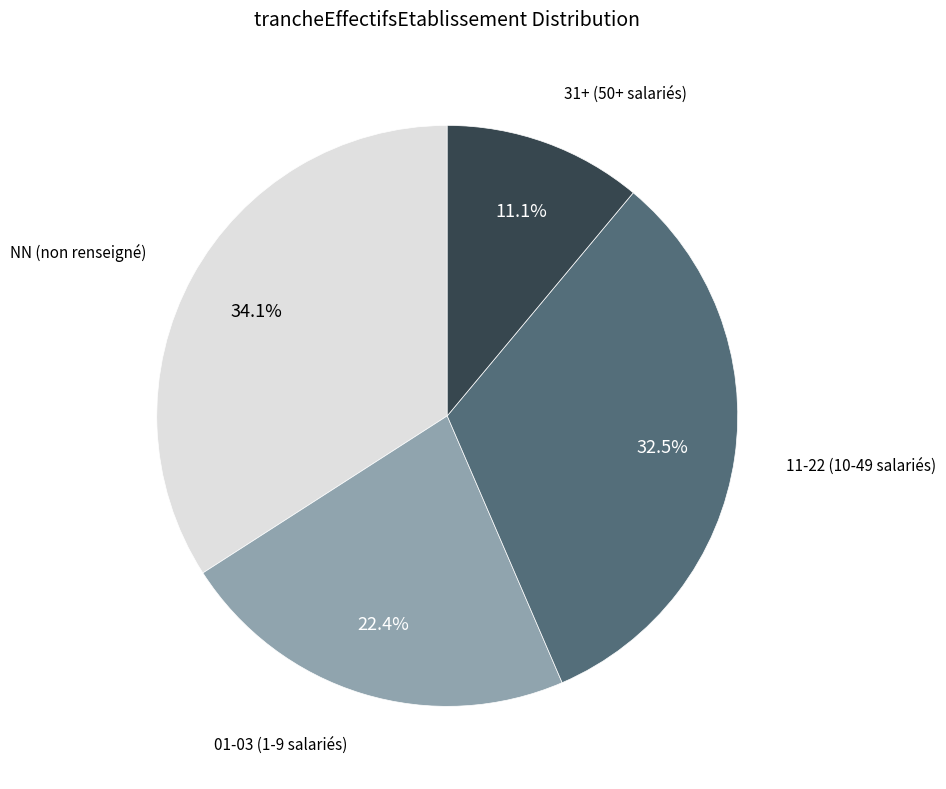

Is there any slice that represents more than half of the pie?

No